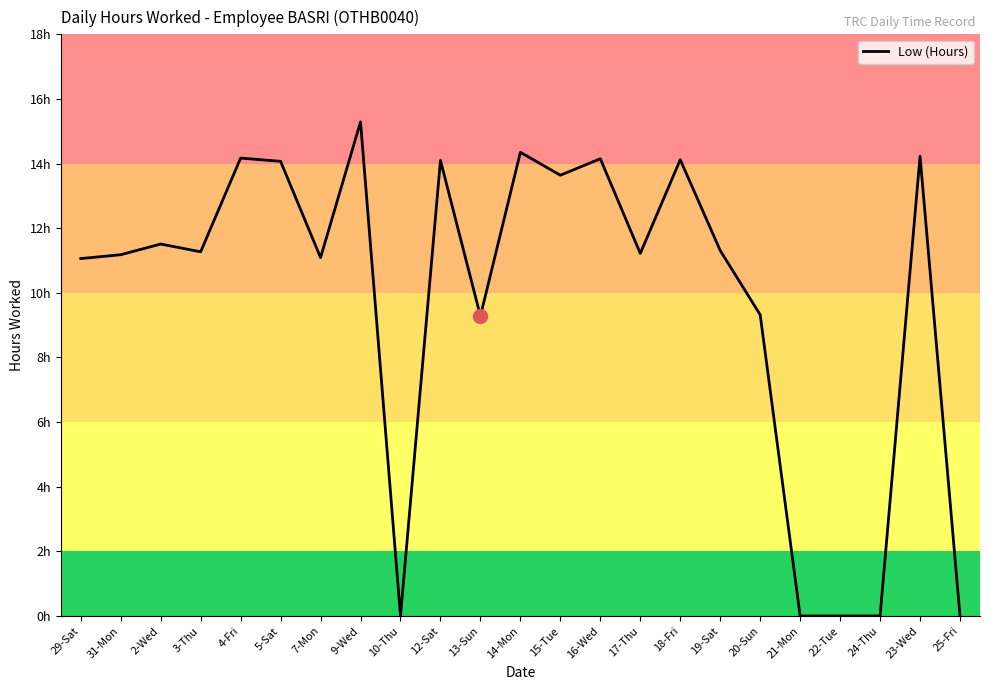

What is the difference between the maximum and minimum values?

15.3